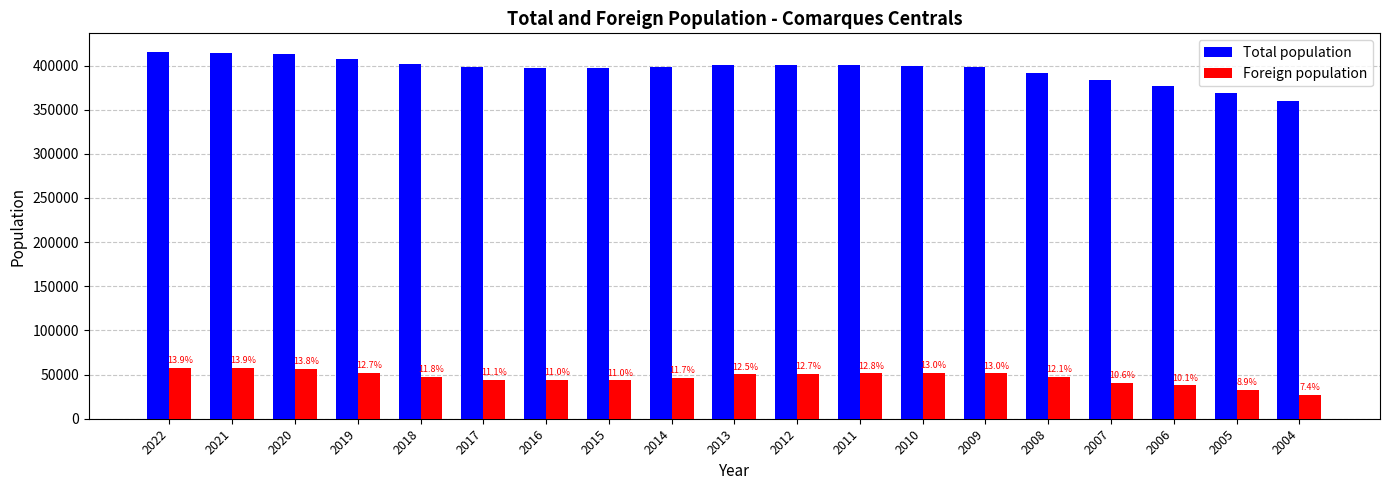

How many bars are there in total?

38